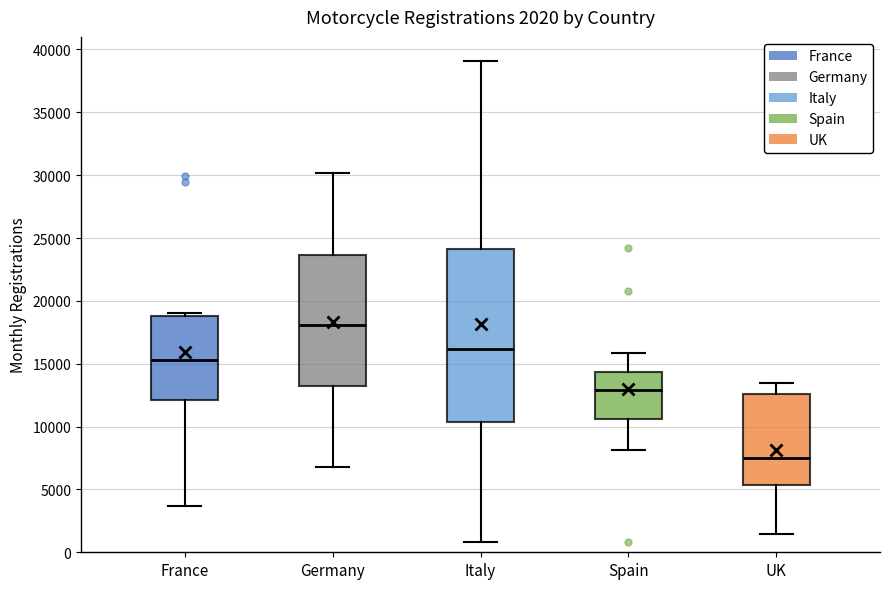

Which box has the lowest median line?

UK